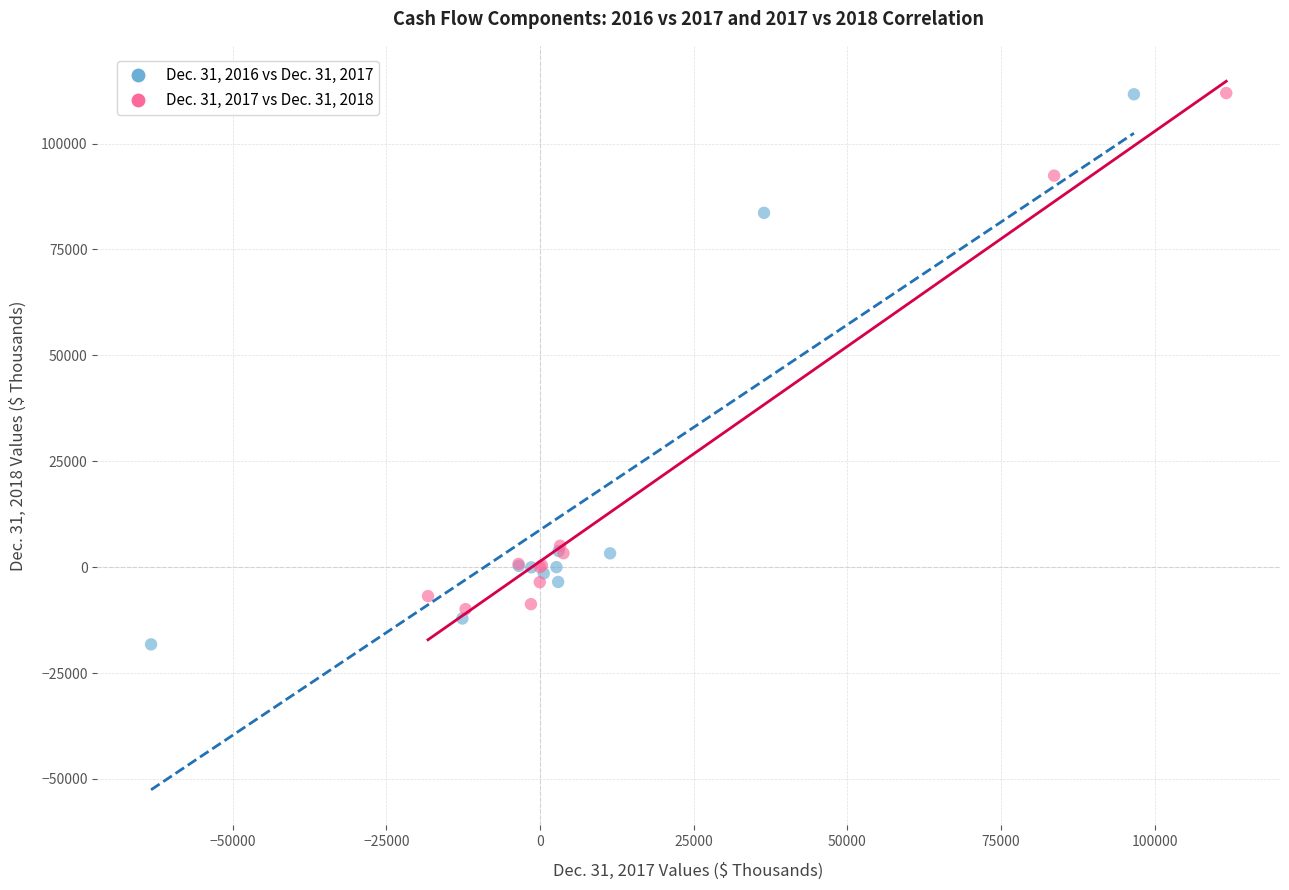

Which series has the widest spread of Y values?

Dec. 31, 2016 vs Dec. 31, 2017